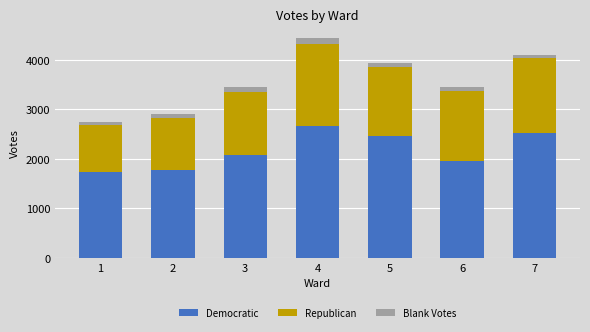

What is the average value of the Democratic series?

2173